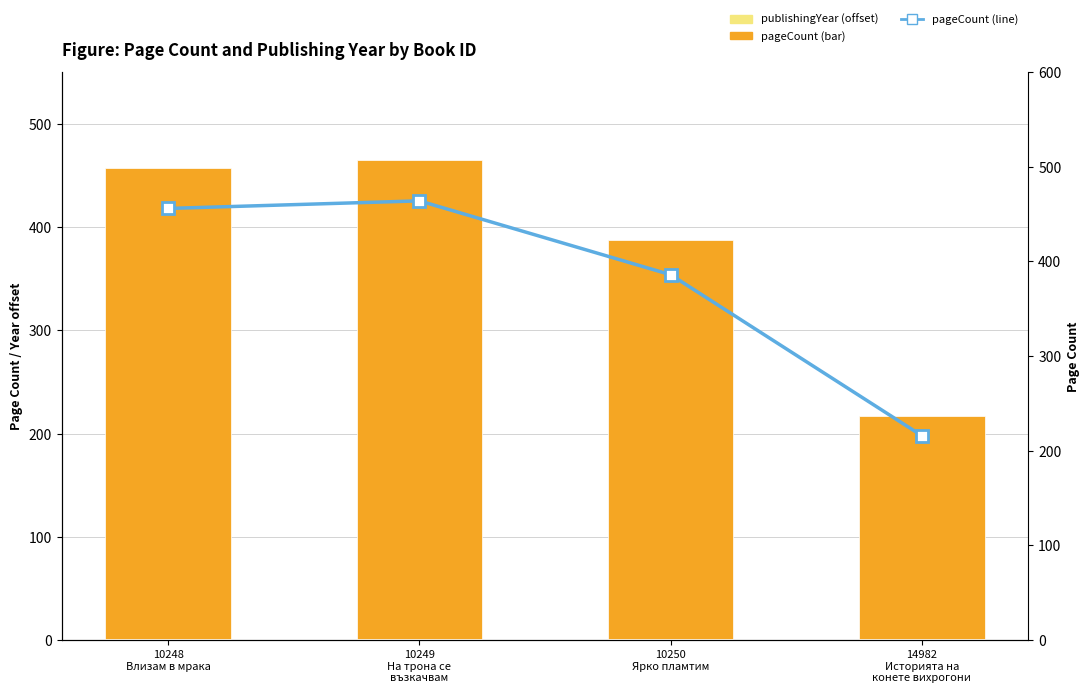

Where is publishingYear (relative) nearest to the value 1?

10248
Влизам в мрака